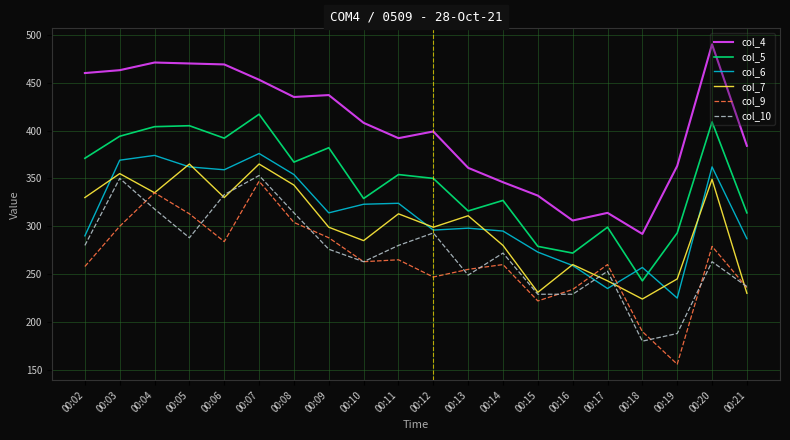

Count the number of categories in the chart.

20